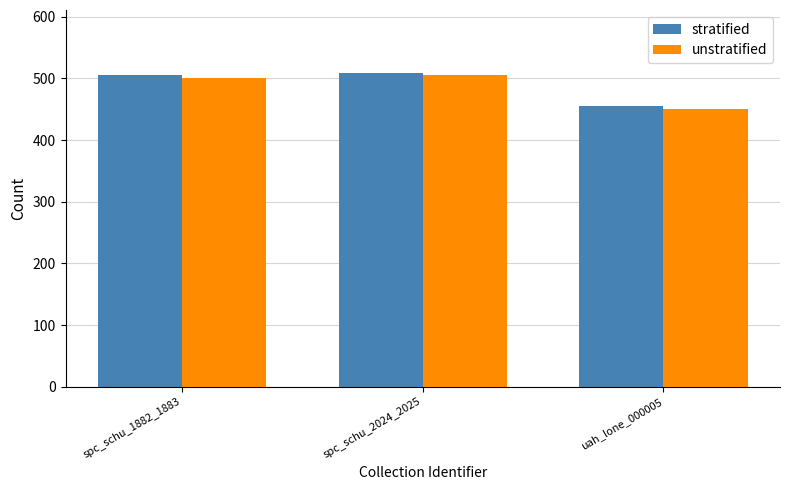

What is the spread (max minus min) of values at spc_schu_2024_2025?

4